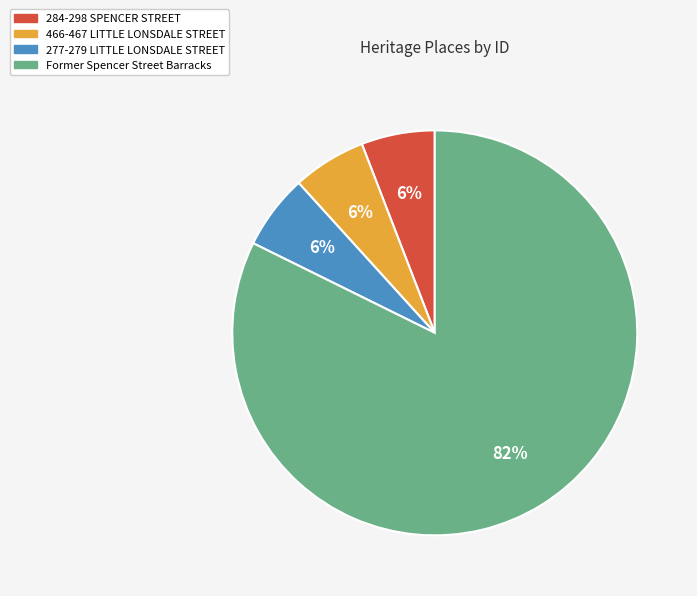

Count the number of slices in the pie.

4